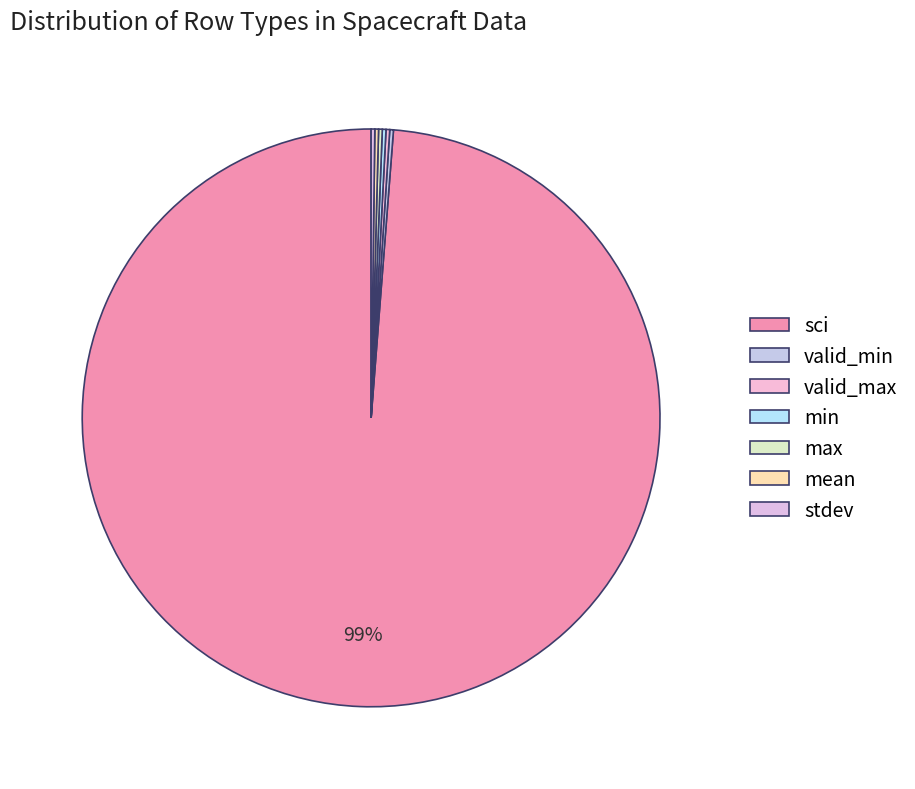

To the nearest percent, what is the average slice percentage?

14%